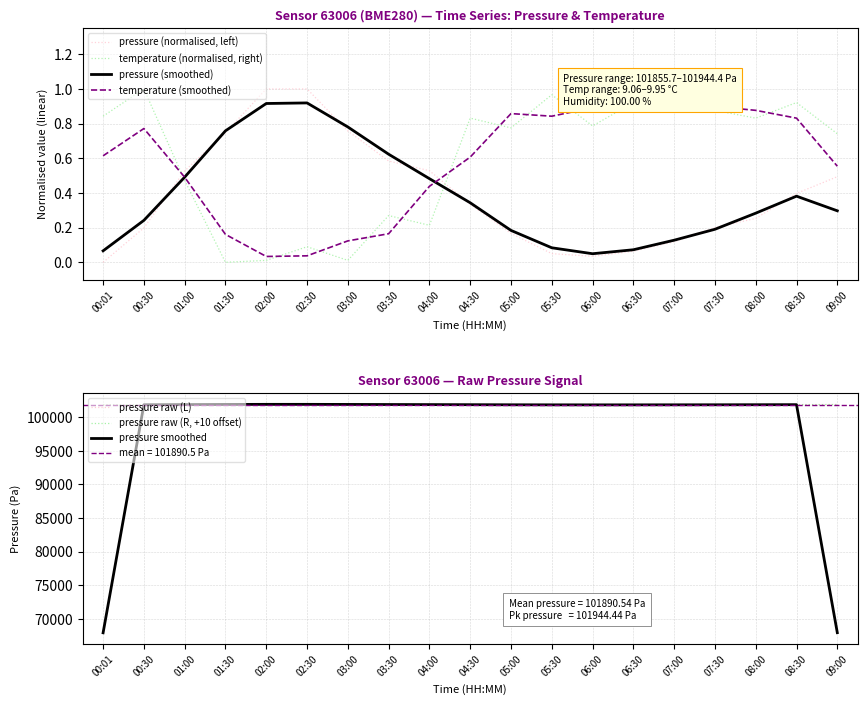

True or false: temperature and pressure intersect in this chart.

False